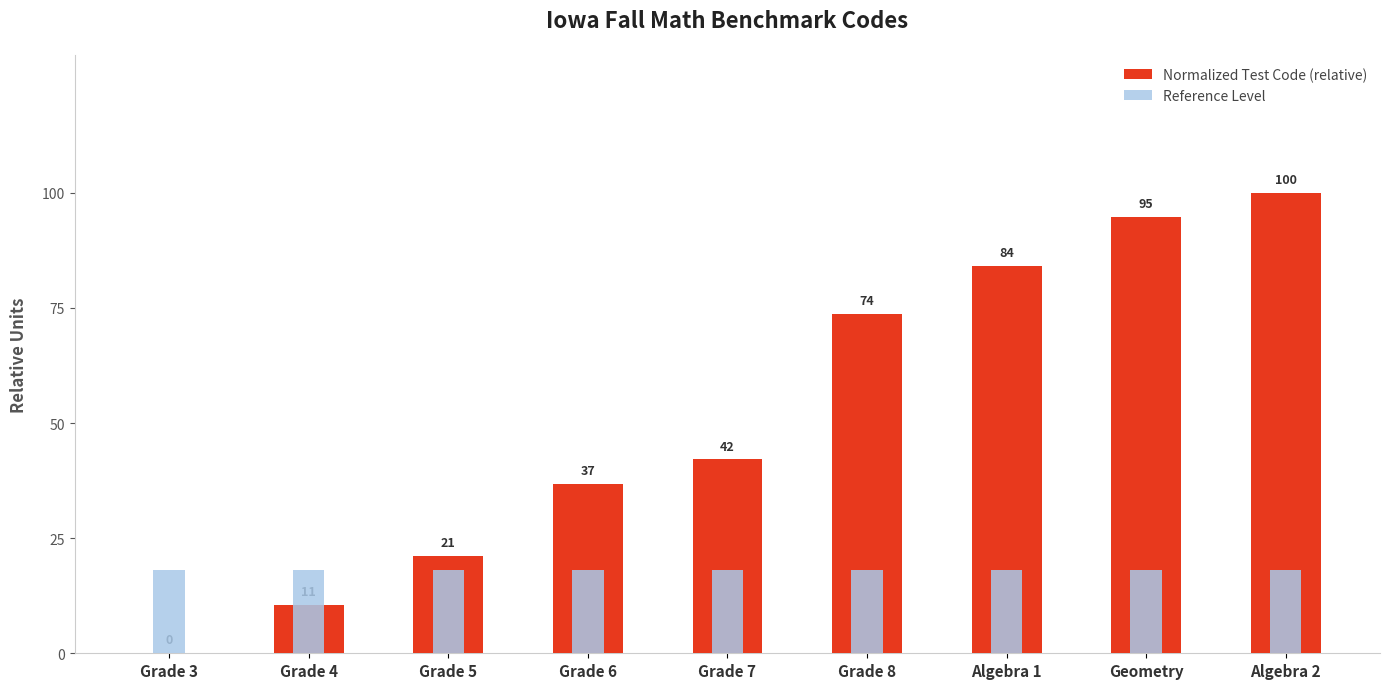

What are all the series names shown in the legend?

Normalized Test Code (relative), Reference Level